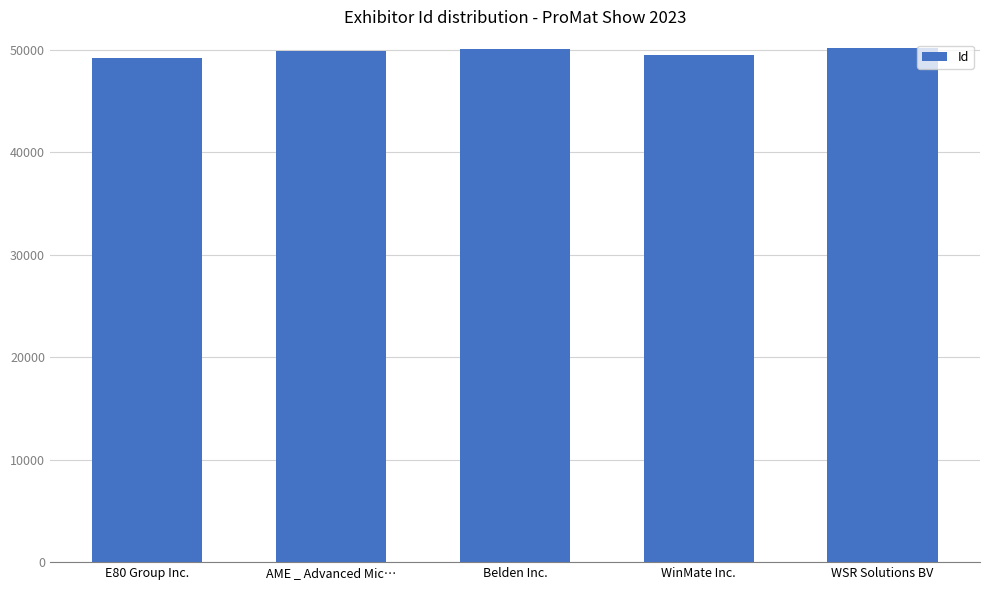

What is the sum of the values at Belden Inc. and E80 Group Inc.?

99344